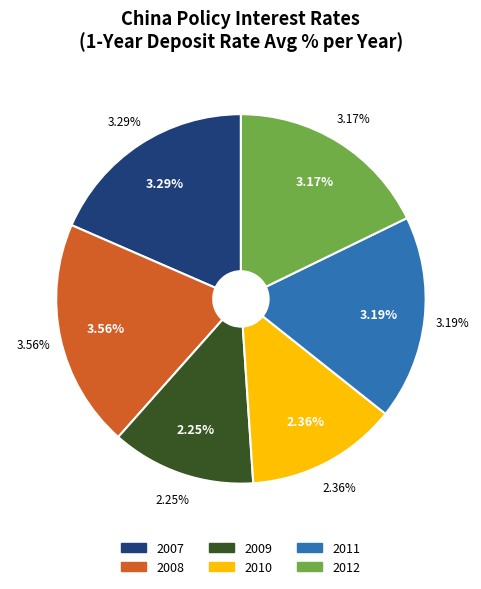

Does 2010 represent more than half of the total?

No